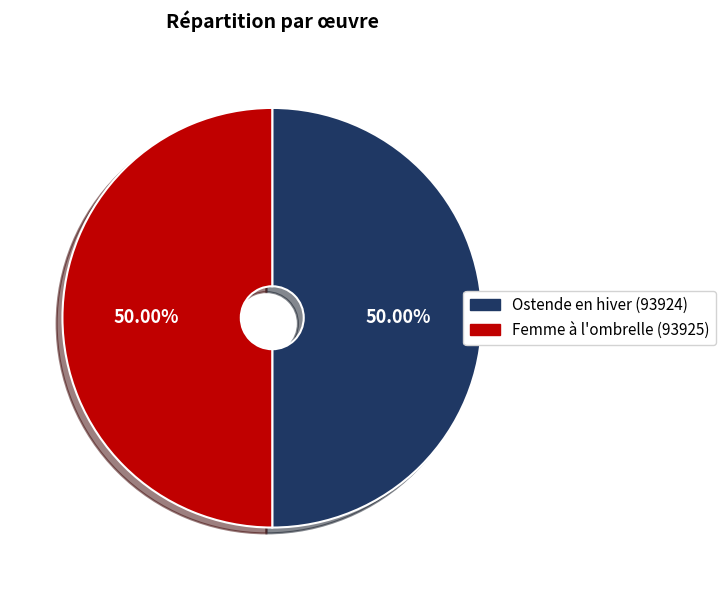

What percentage do Femme à l'ombrelle and Ostende en hiver together represent?

100.0%